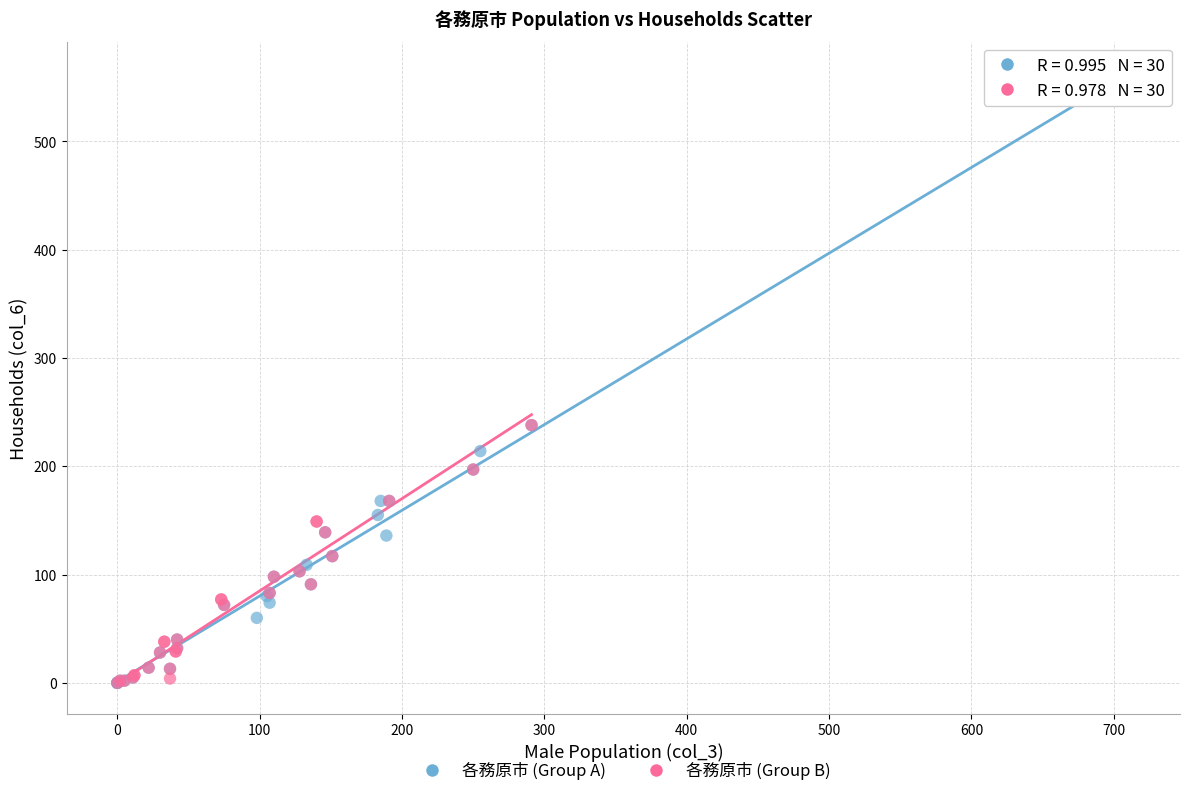

Which series has the largest Y range (max minus min)?

各務原市 (Group A)